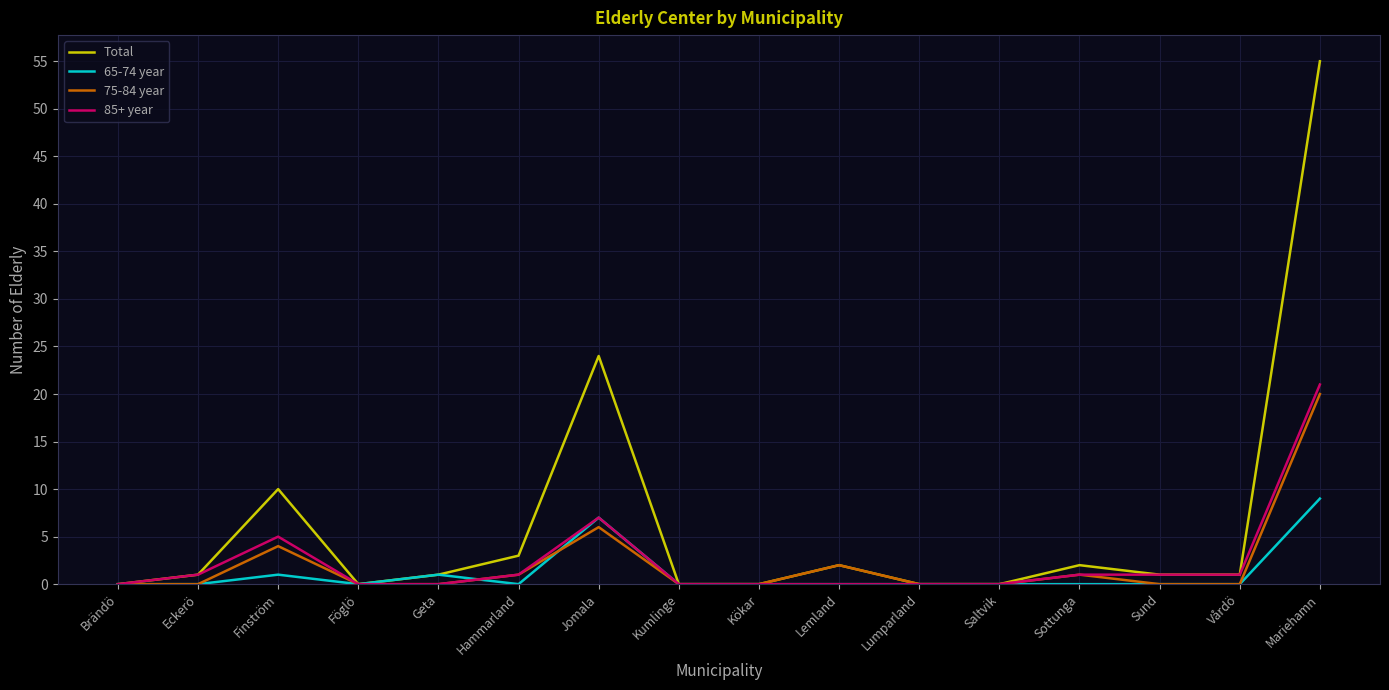

True or false: 65-74 year has a value of 0 at Saltvik.

True